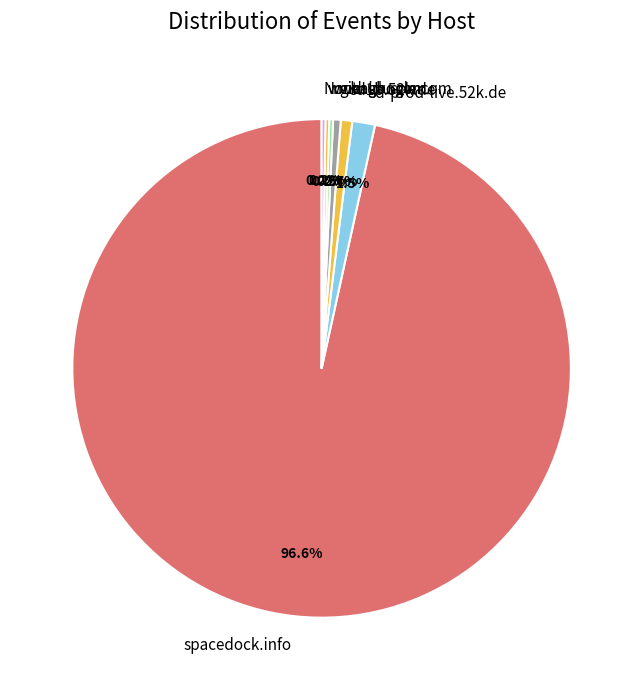

Do spacedock.info and github.com together represent more than half of the pie?

Yes